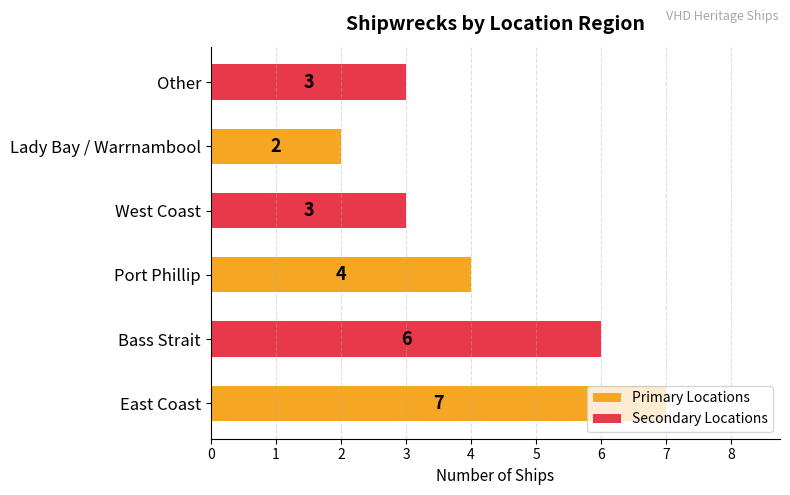

What is the difference between the second highest and minimum values?

4